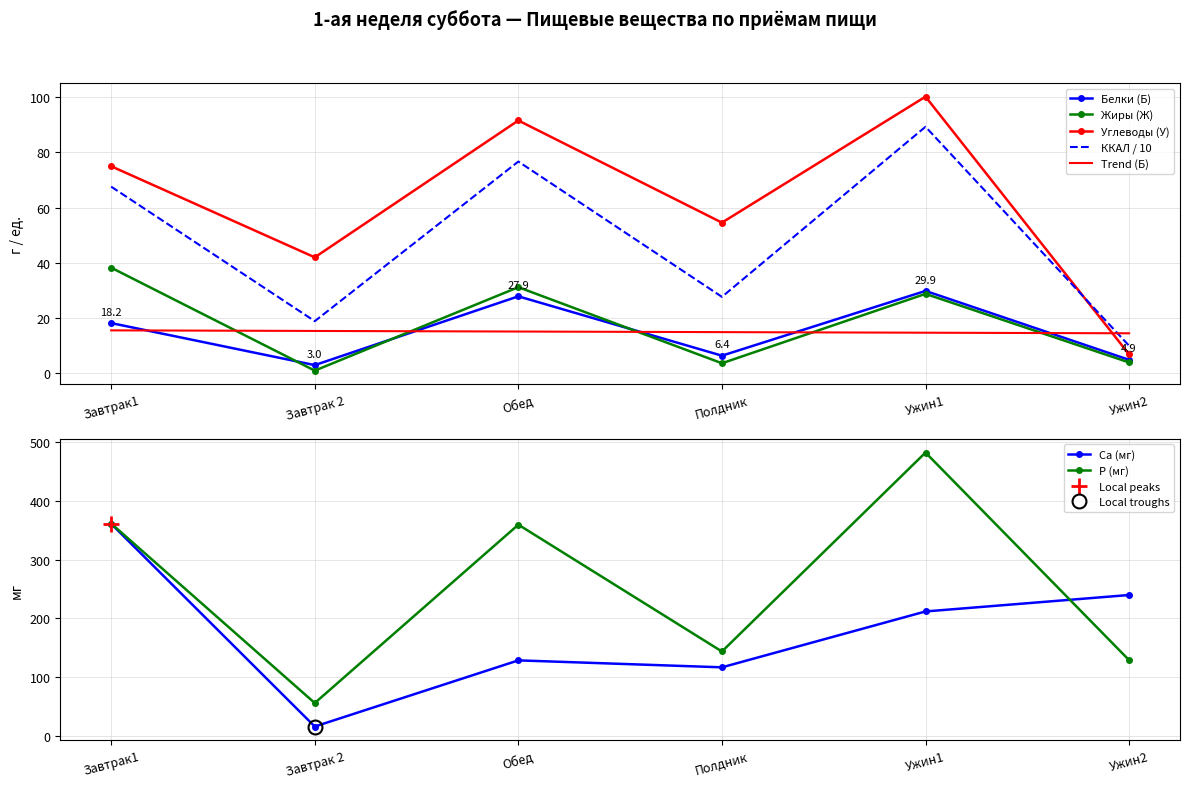

At which category is the sum across all series the highest?

Ужин1